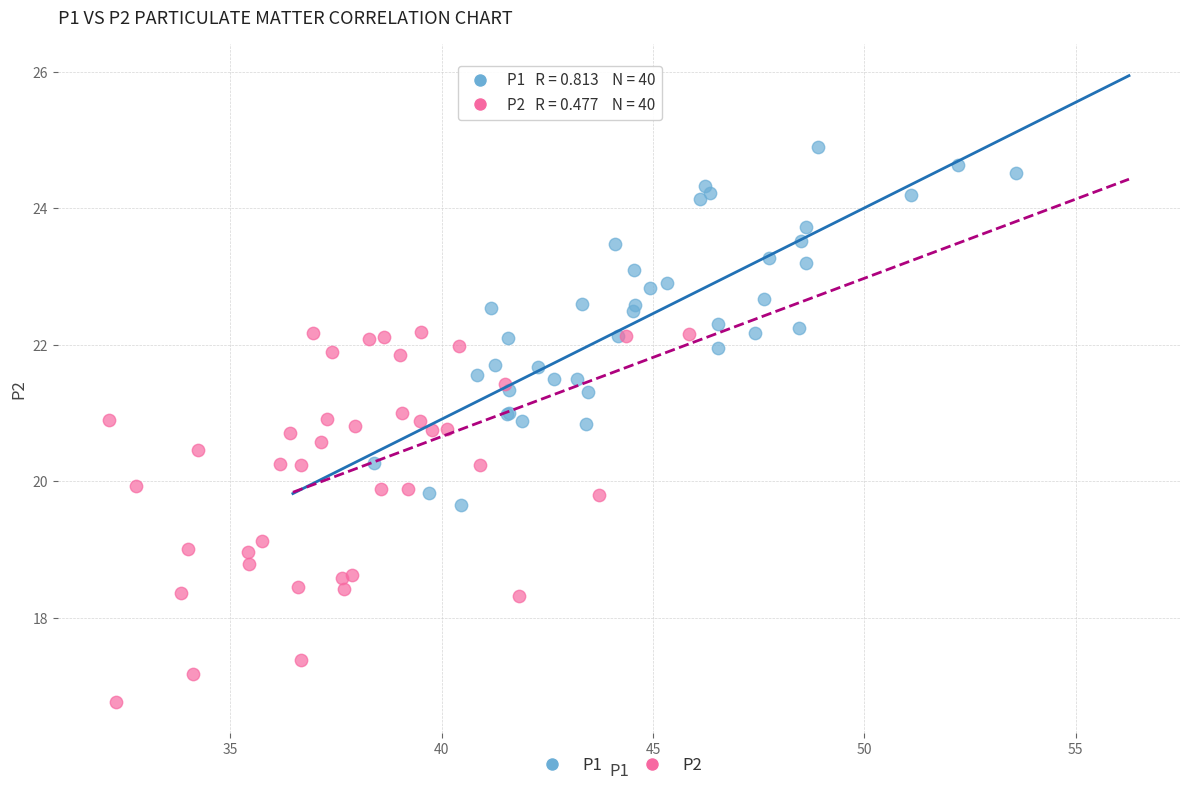

Which series contains the highest Y value?

P1